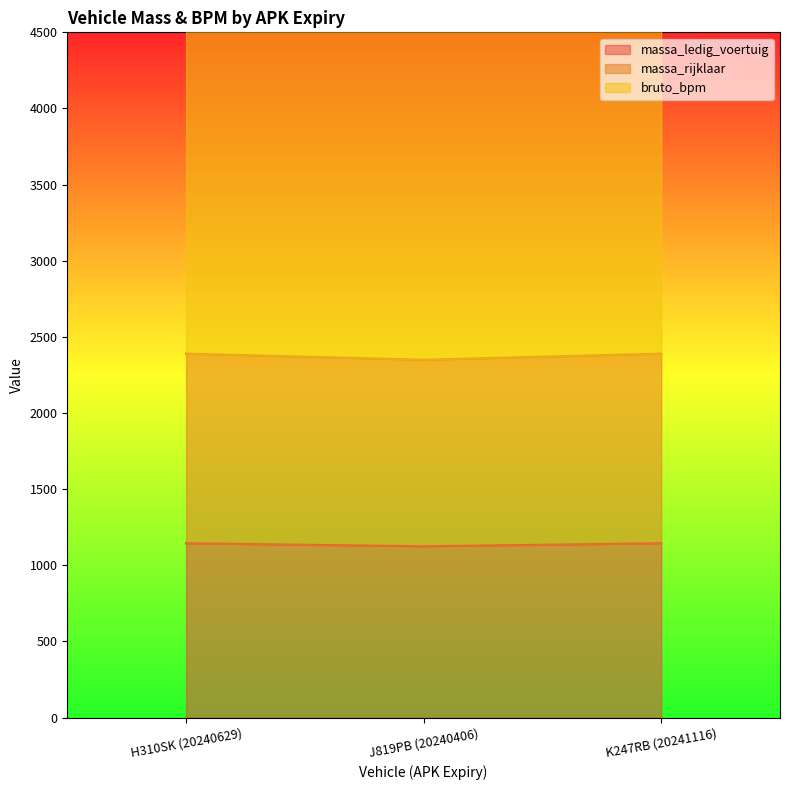

At which category is the sum across all series the highest?

H310SK (20240629)